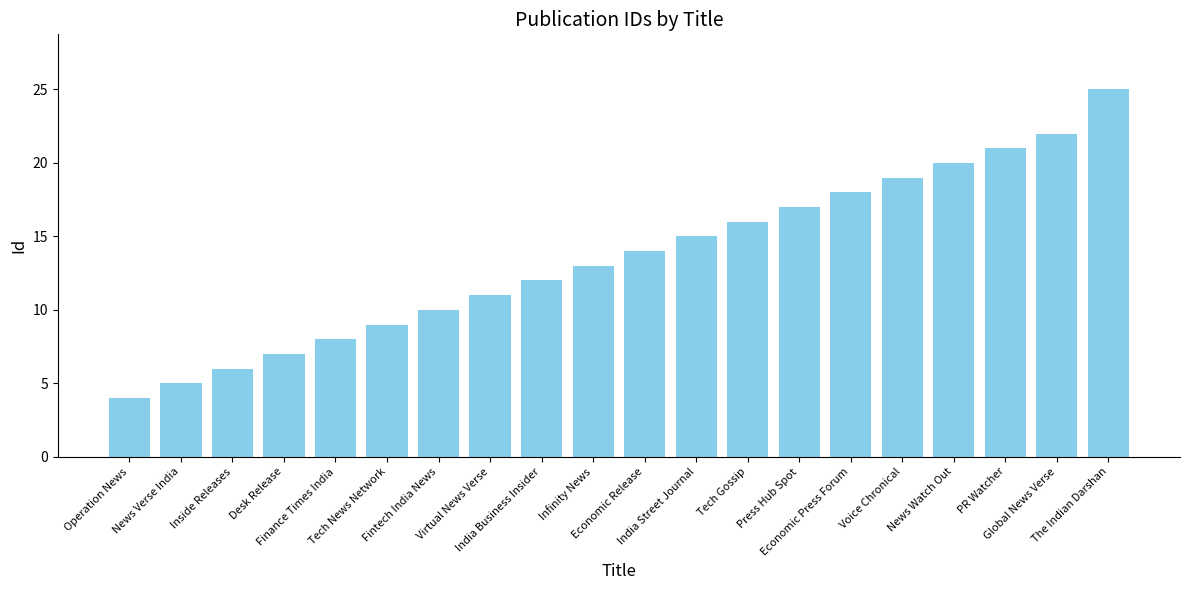

What is the minimum value shown in the chart?

4